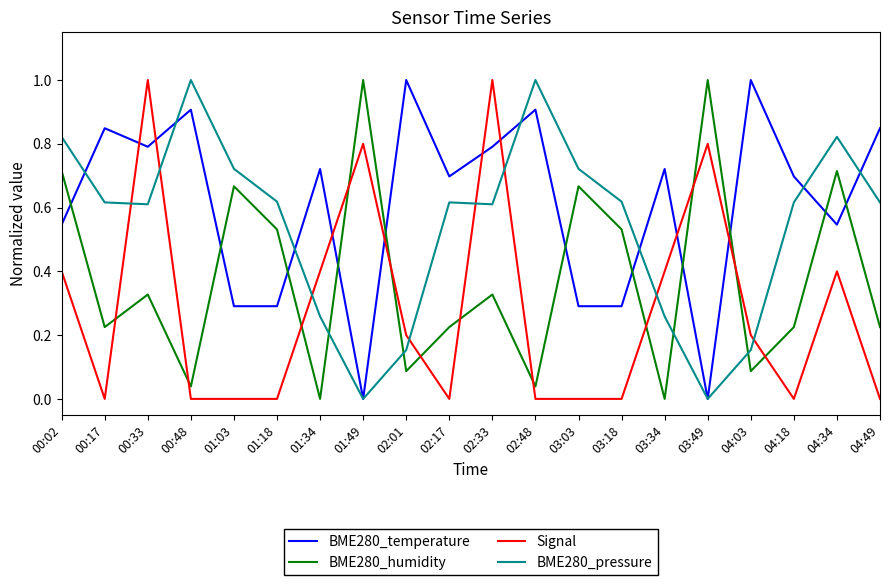

At which category does BME280_temperature reach its first local peak?

00:17